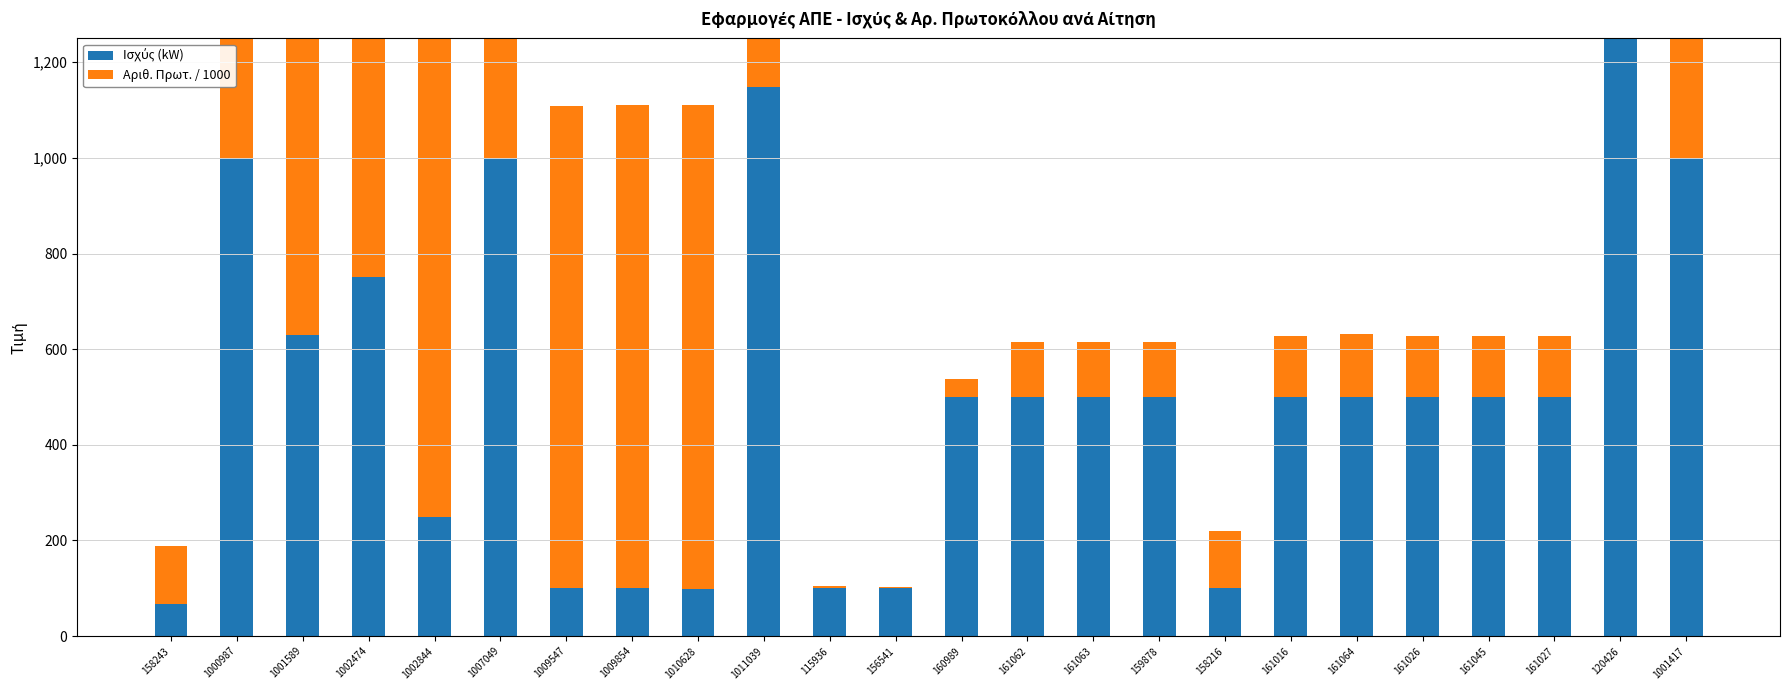

At 161026, list the series in order from smallest to largest.

Αριθ. Πρωτ. / 1000, Ισχύς (kW)